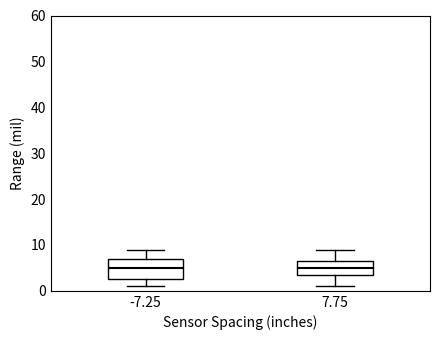

Where does the median line of the box at x = -7.25 sit on the y-axis? The values are not printed on the chart, so give them approximately, as read against the axis.

5